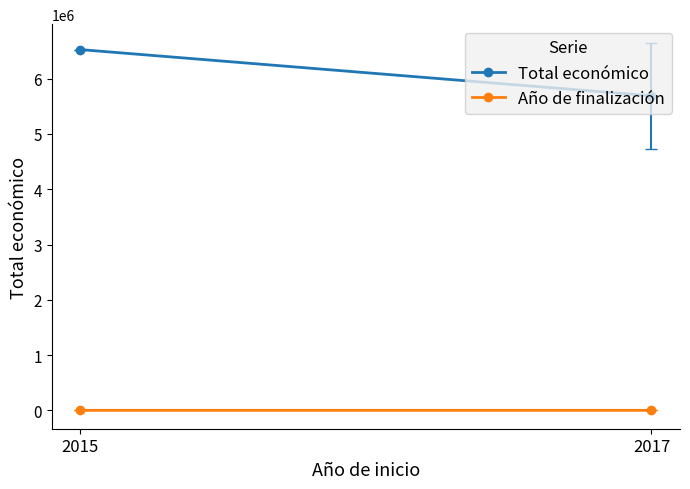

What is the sum of all Año de finalización values?

4040.0